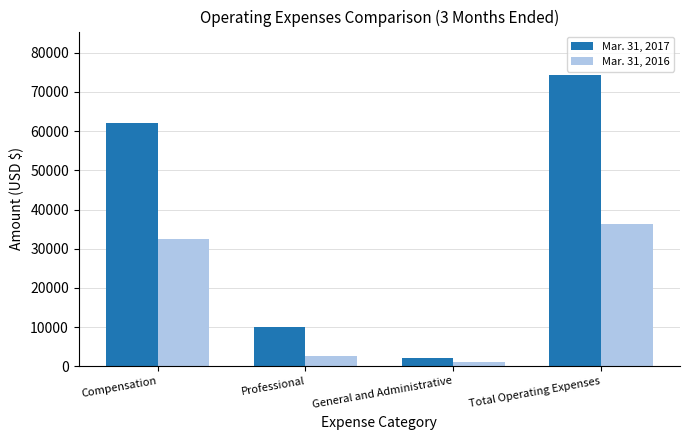

List the labels in order of Mar. 31, 2017 value, largest first.

Total Operating Expenses, Compensation, Professional, General and Administrative